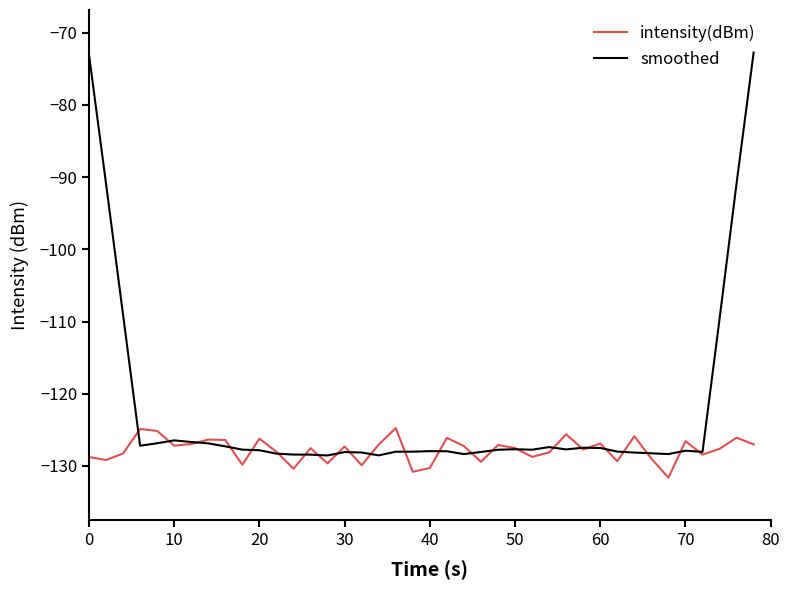

Rank the series by their average value, from highest to lowest.

smoothed, intensity(dBm)